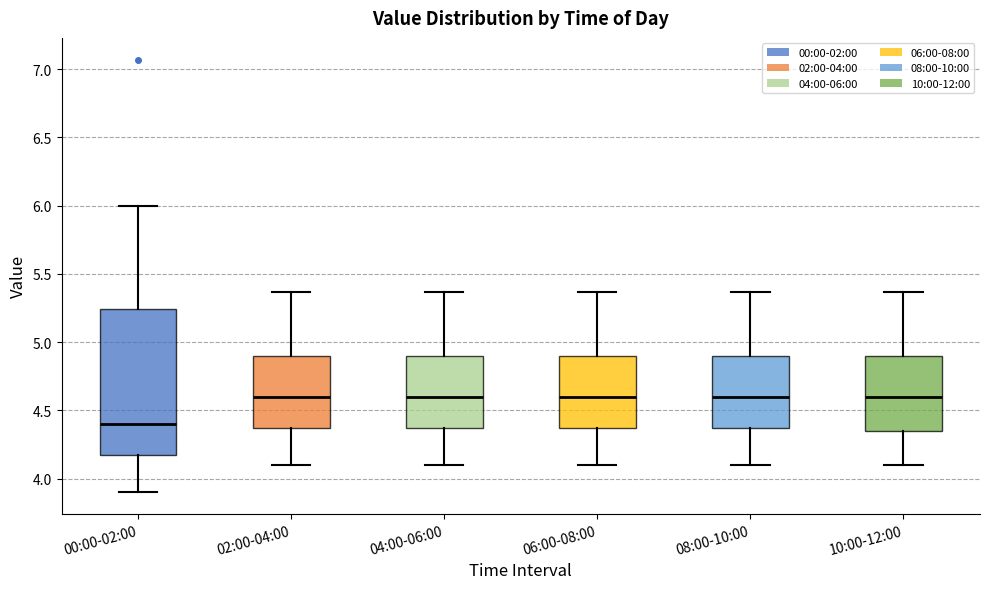

Reading left to right, transcribe this box plot: for each box, give where its median line is, the range the box spans, and where its two whiskers end, as read against the y-axis. The values are not printed on the chart, so give them approximately, as read against the axis.

00:00-02:00: median 4.40, box 4.15 to 5.25, whiskers 3.90 to 6.00
02:00-04:00: median 4.60, box 4.35 to 4.90, whiskers 4.10 to 5.35
04:00-06:00: median 4.60, box 4.35 to 4.90, whiskers 4.10 to 5.35
06:00-08:00: median 4.60, box 4.35 to 4.90, whiskers 4.10 to 5.35
08:00-10:00: median 4.60, box 4.35 to 4.90, whiskers 4.10 to 5.35
10:00-12:00: median 4.60, box 4.35 to 4.90, whiskers 4.10 to 5.35